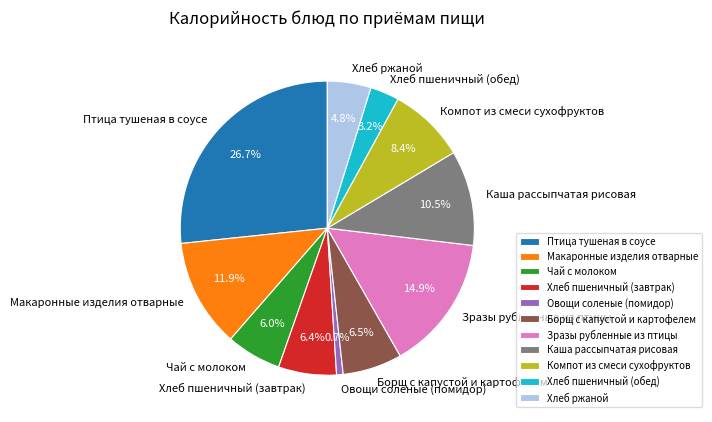

To the nearest percent, what portion does Чай с молоком represent?

6%